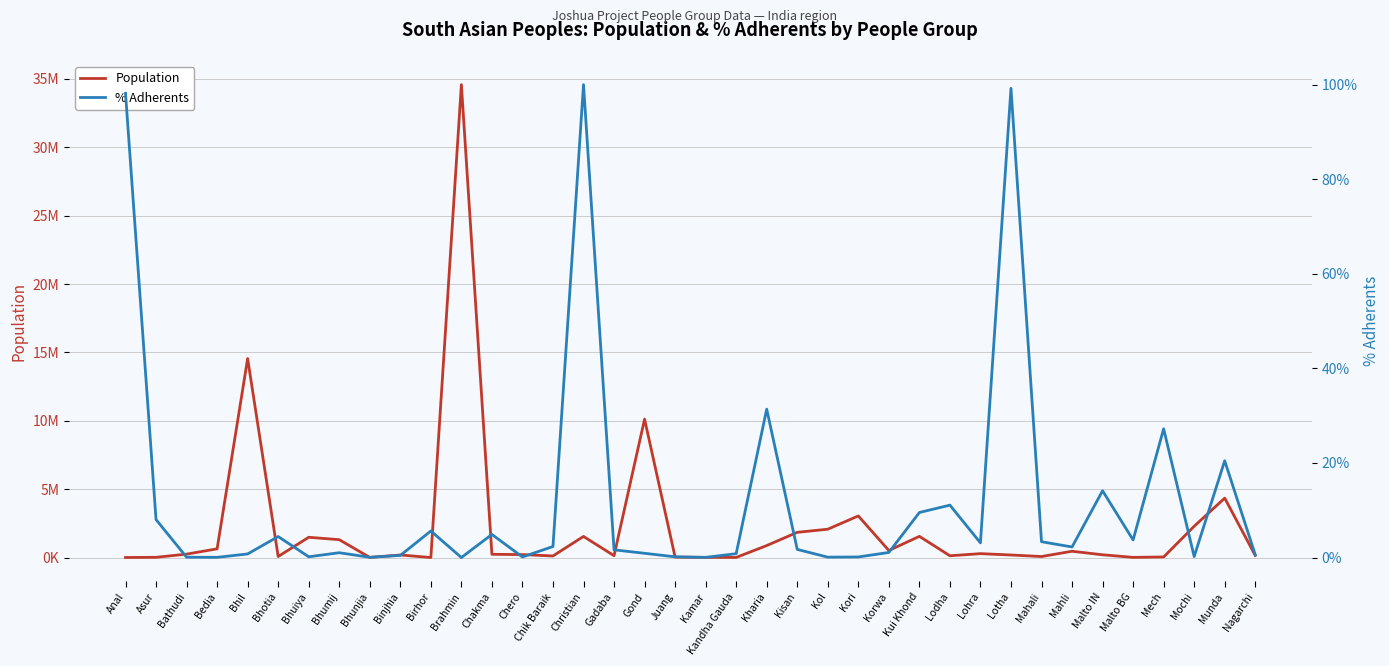

The value of Population at Mahali is 55694.9. True or false?

False